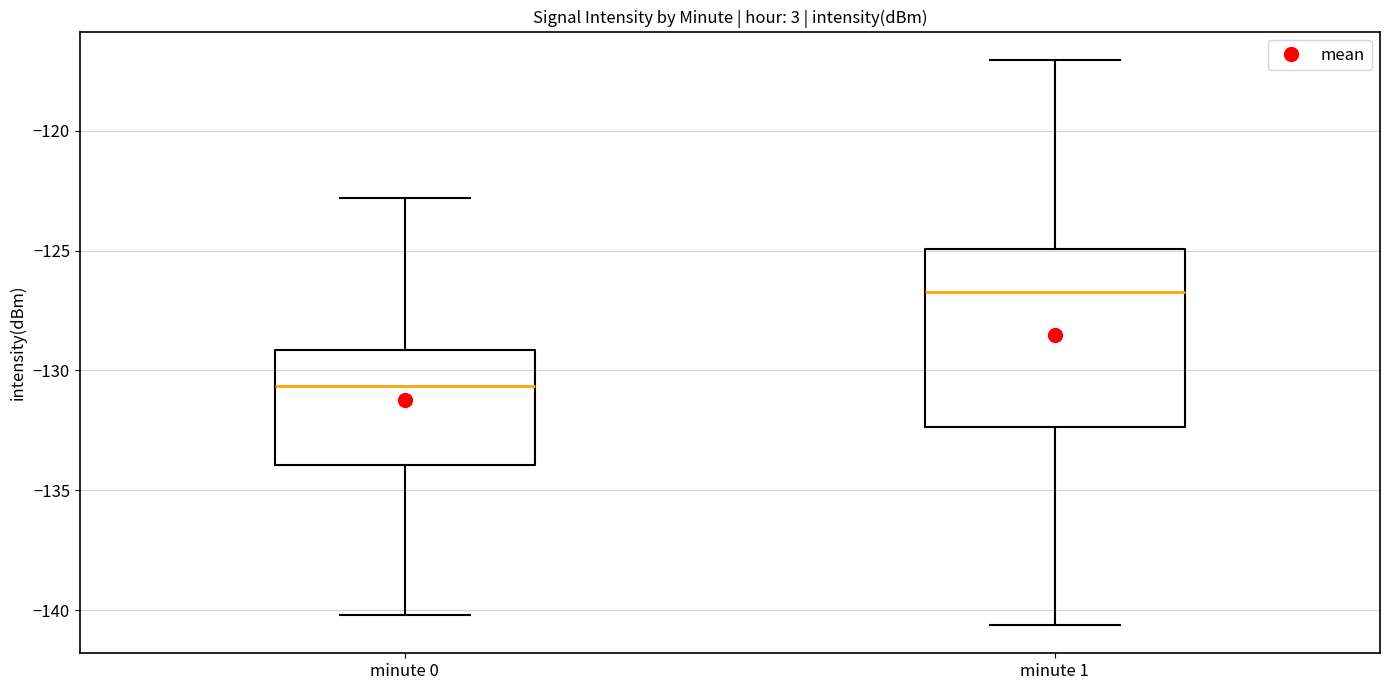

Which box is the tallest, from its lower edge to its upper edge?

minute 1